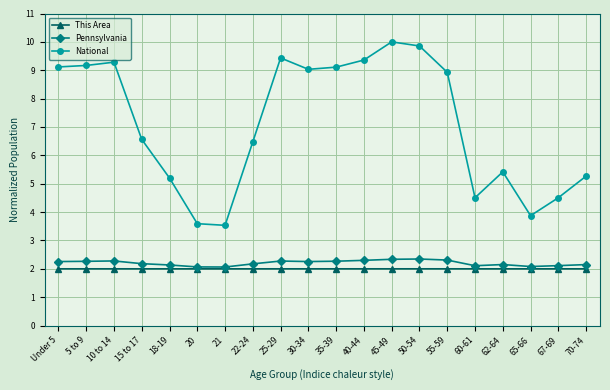

What is the difference between the highest and lowest values at 62-64?

3.4